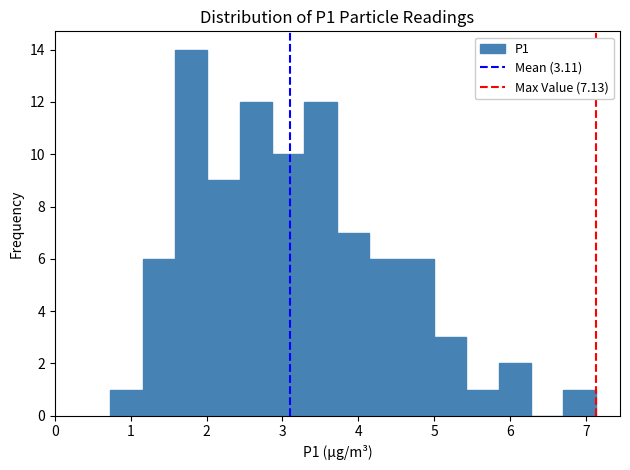

Which range on the x-axis has the tallest bar?

1.6 to 2.0